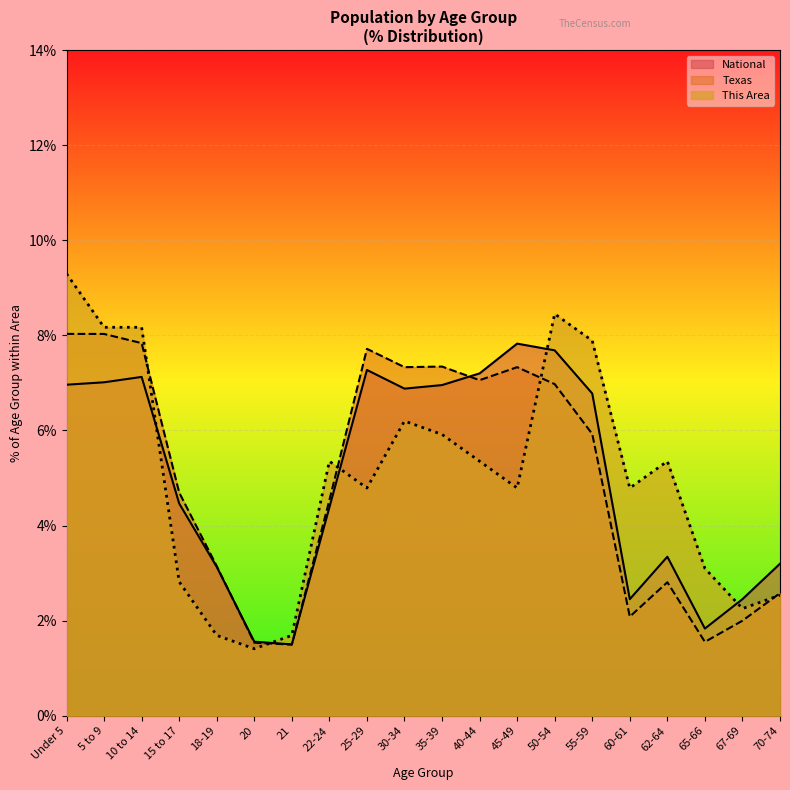

What is the difference between the maximum and second lowest values in the Texas series?

6.5